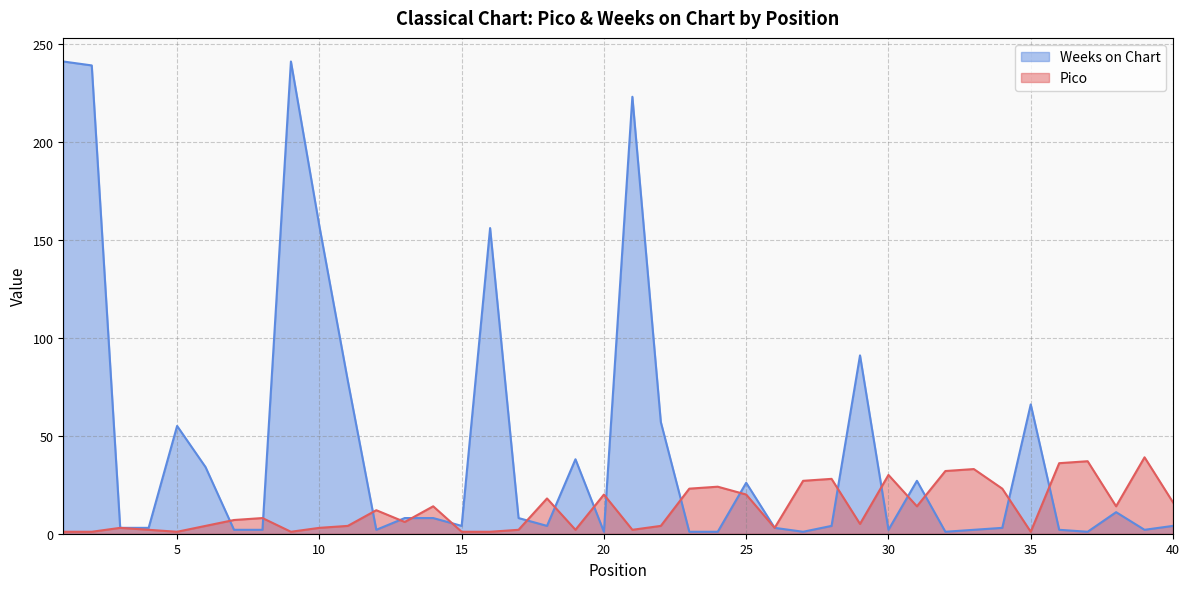

Reading left to right, extract all data points from this chart.

Pico: 1	1	3	2	1	4	7	8	1	3	4	12	6	14	1	1	2	18	2	20	2	4	23	24	20	3	27	28	5	30	14	32	33	23	1	36	37	14	39	16
Weeks on Chart: 241	239	3	3	55	34	2	2	241	157	78	2	8	8	4	156	8	4	38	1	223	57	1	1	26	3	1	4	91	2	27	1	2	3	66	2	1	11	2	4